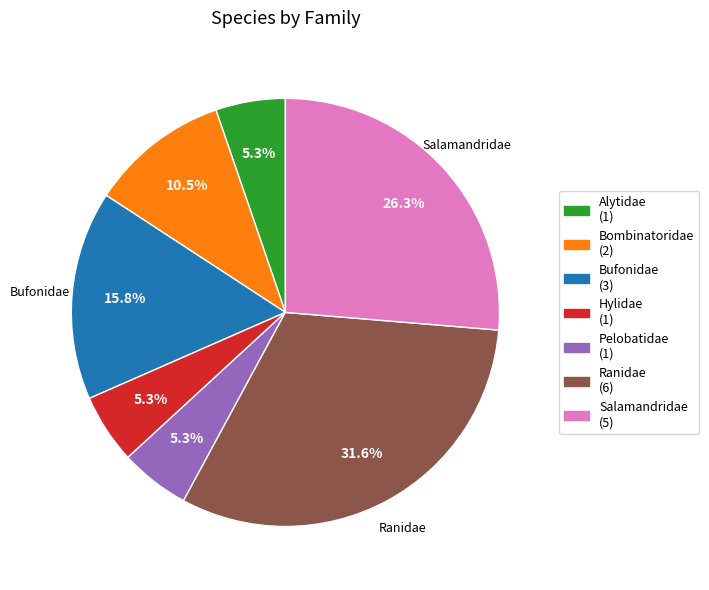

Is there any slice that represents more than half of the pie?

No